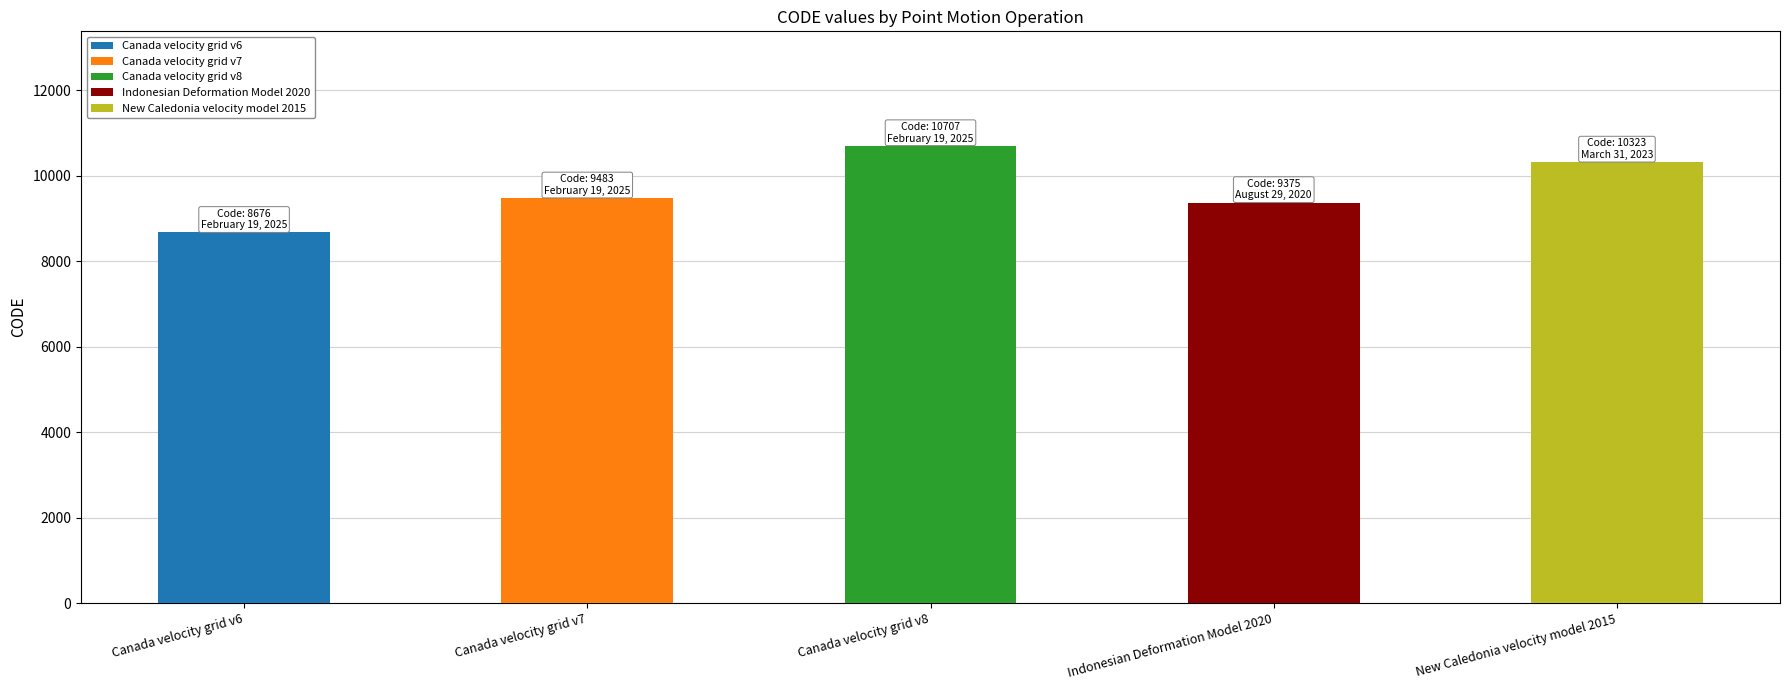

Reading left to right, extract all data points from this chart.

8676	9483	10707	9375	10323